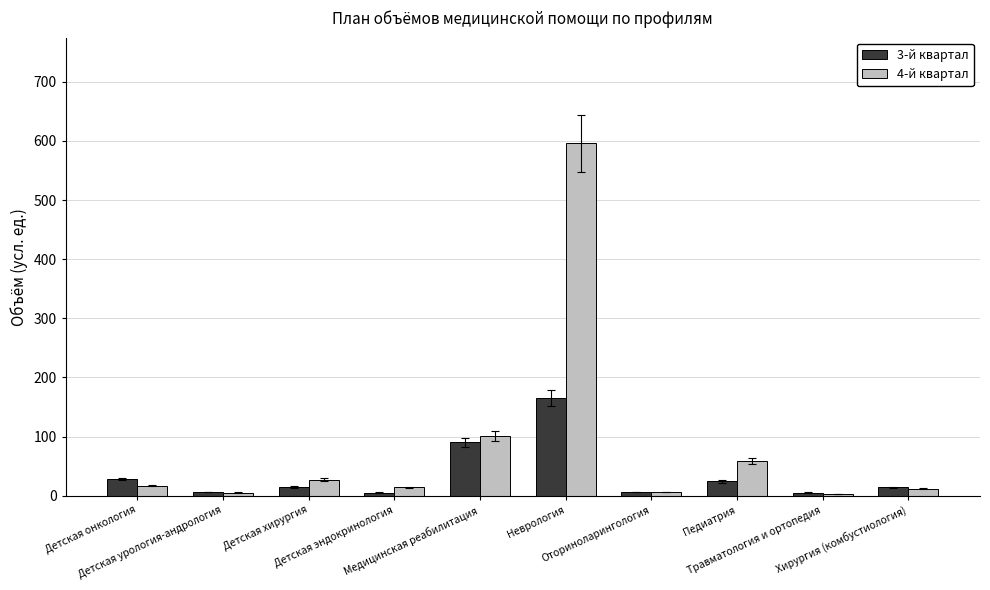

The 4-й квартал series shows 59 at Педиатрия. True or false?

True